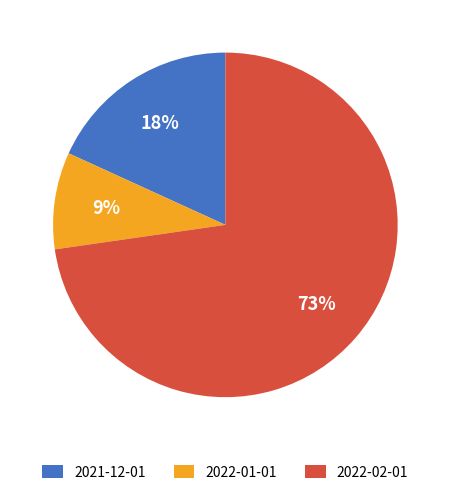

To the nearest percent, what portion does 2022-02-01 represent?

73%